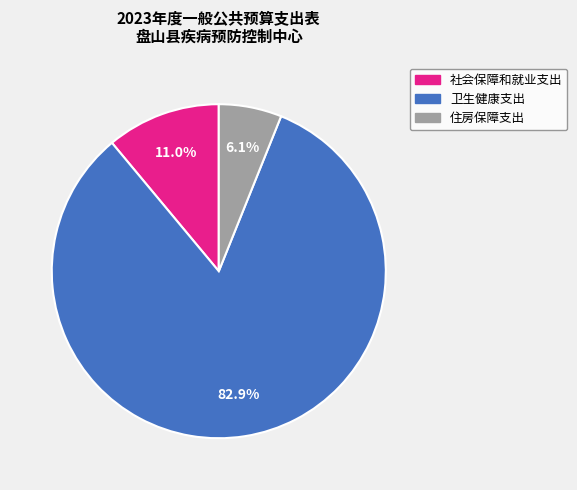

Which has a higher value, 卫生健康支出 or 住房保障支出?

卫生健康支出